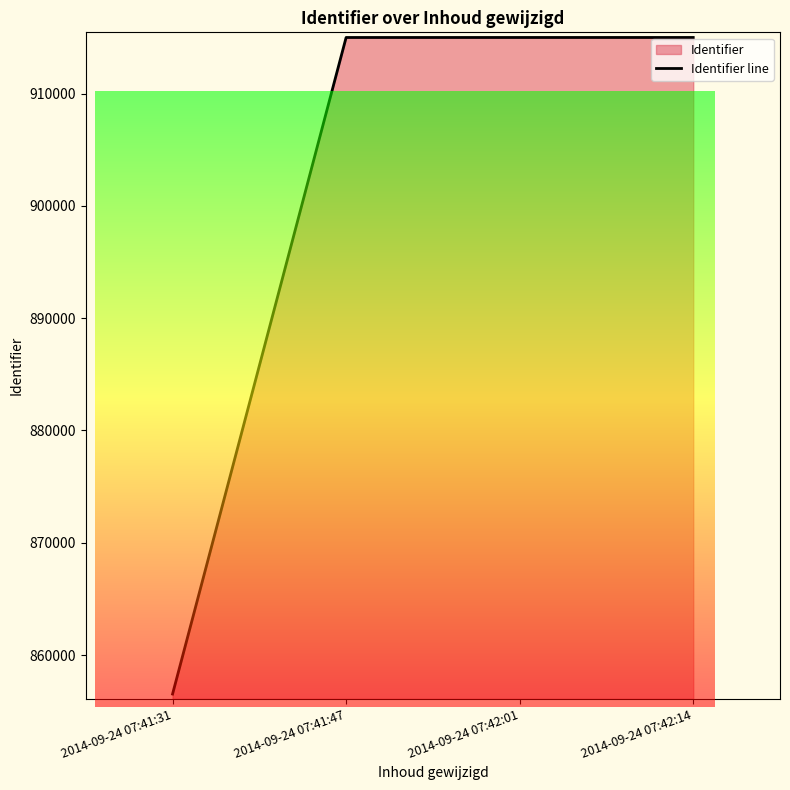

The value at 2014-09-24 07:41:47 is 915007. True or false?

True